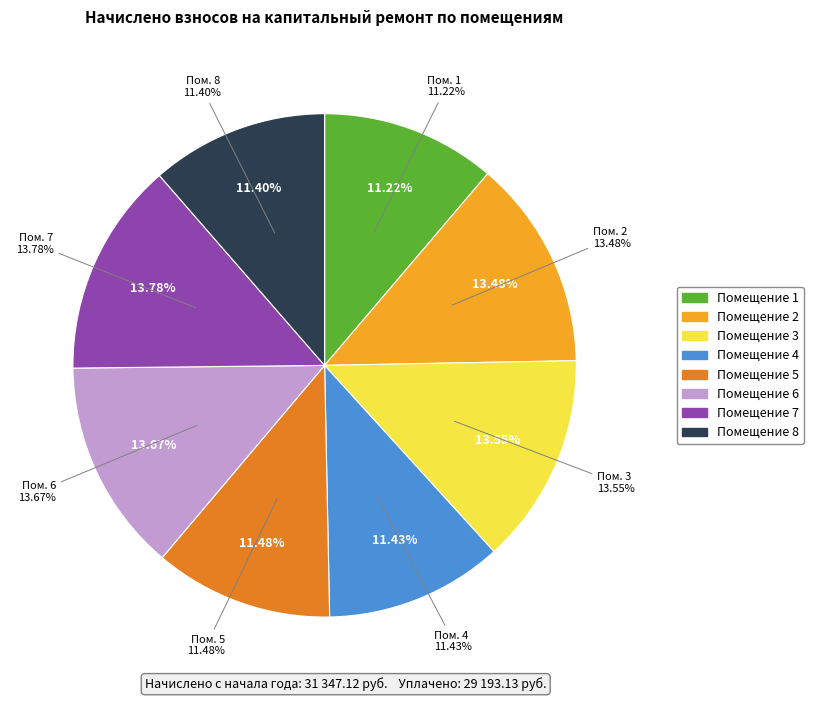

Is there a majority slice in this chart?

No